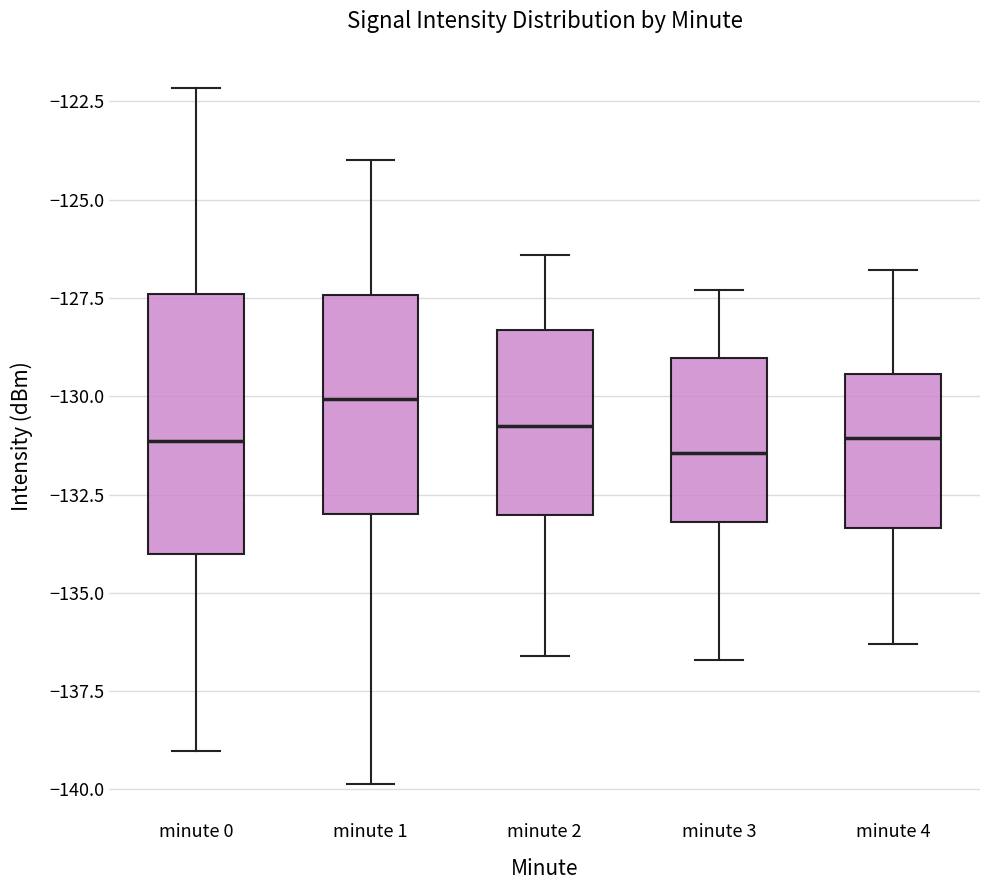

Reading left to right, transcribe this box plot: for each box, give where its median line is, the range the box spans, and where its two whiskers end, as read against the y-axis. The values are not printed on the chart, so give them approximately, as read against the axis.

minute 0: median -131.0, box -134.0 to -127.5, whiskers -139.0 to -122.0
minute 1: median -130.0, box -133.0 to -127.5, whiskers -140.0 to -124.0
minute 2: median -130.5, box -133.0 to -128.5, whiskers -136.5 to -126.5
minute 3: median -131.5, box -133.0 to -129.0, whiskers -136.5 to -127.5
minute 4: median -131.0, box -133.5 to -129.5, whiskers -136.5 to -127.0